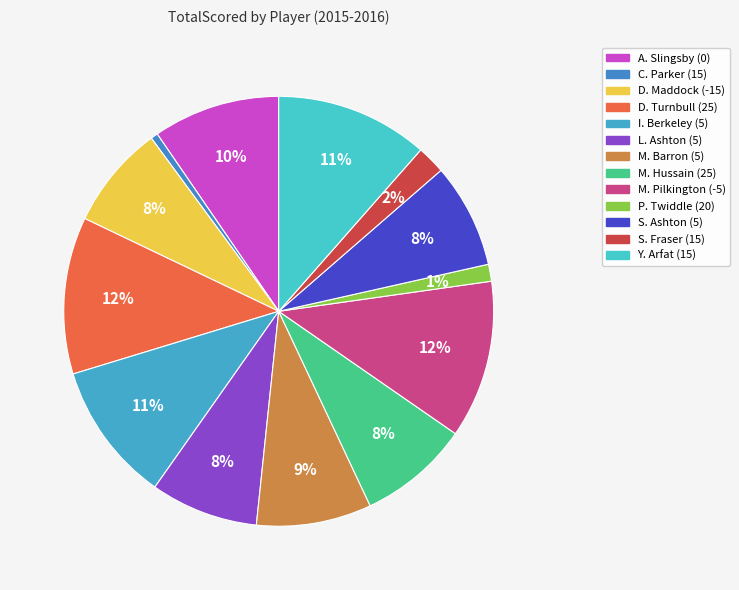

What percentage is the D. Maddock (-15) slice, to the nearest percent?

8%